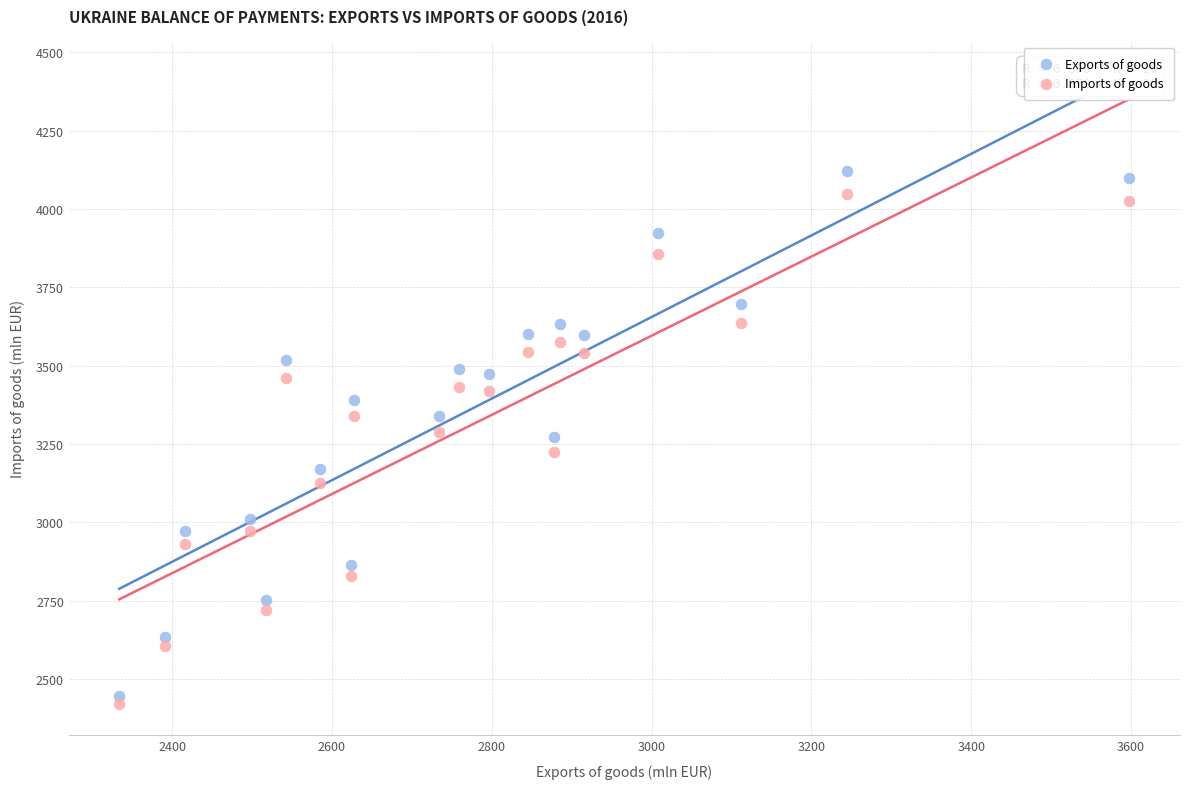

What are all the series names shown in the legend?

Exports of goods, Imports of goods